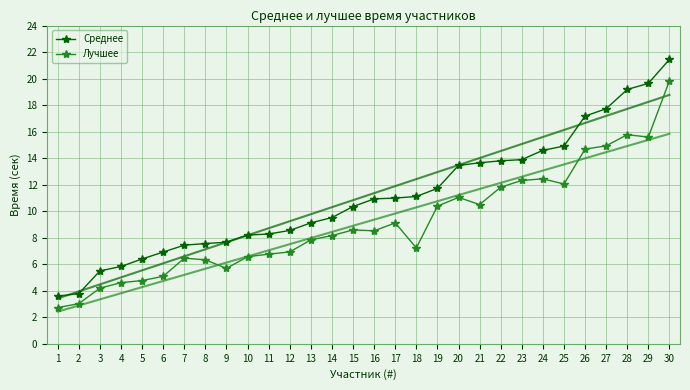

What are all the series names shown in the legend?

Среднее, Лучшее